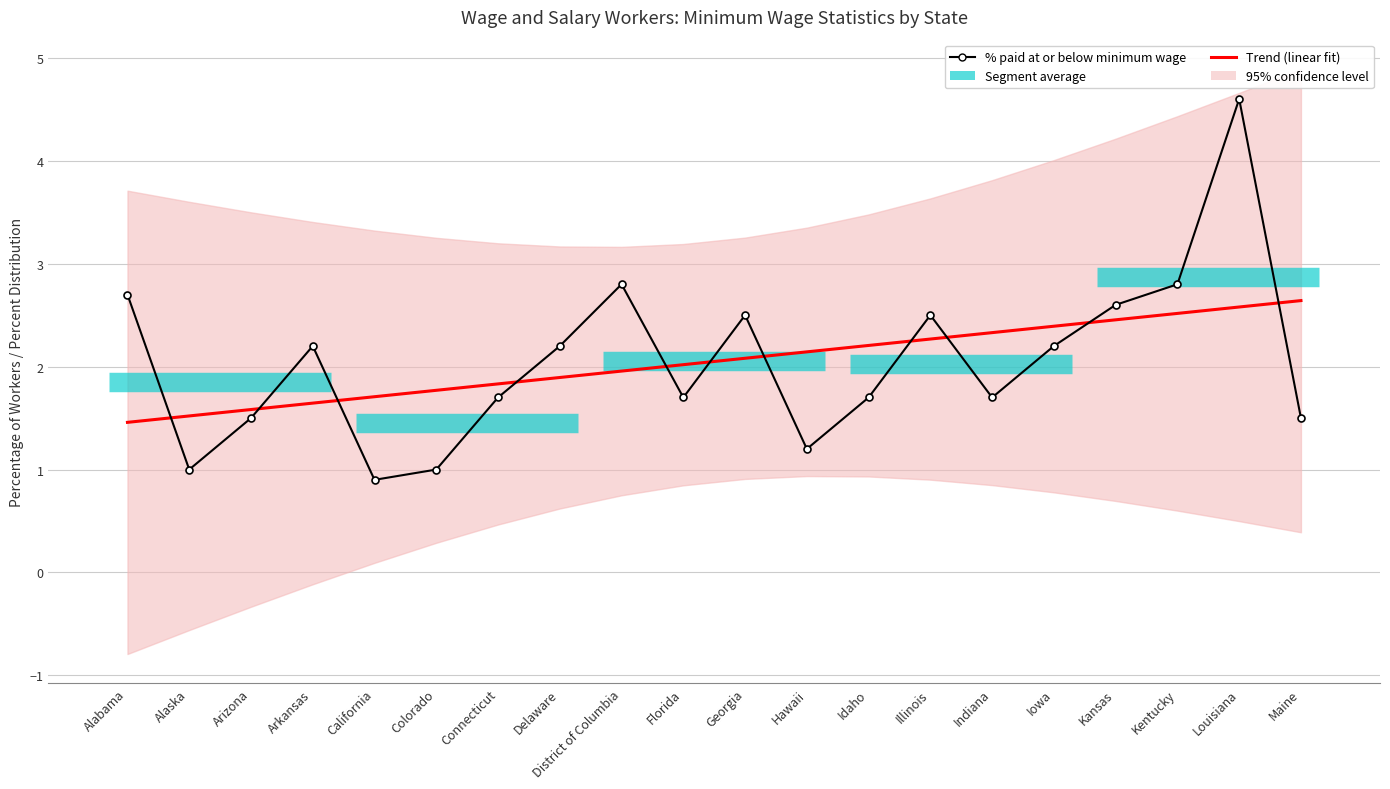

List the series in order of their overall mean, lowest first.

% paid at or below minimum wage, Trend (linear fit)